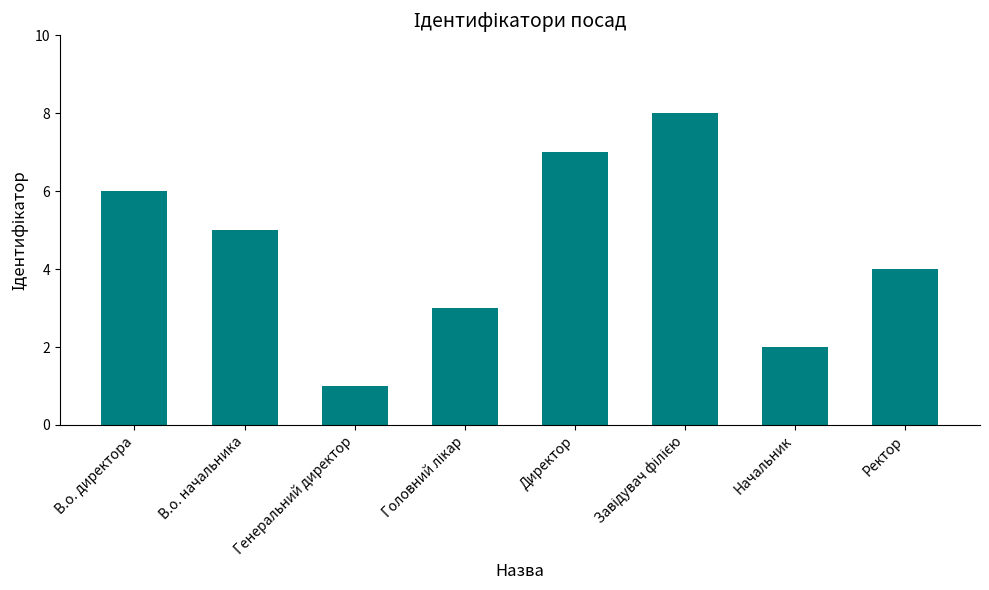

Is it true that the value at В.о. директора is 4?

False